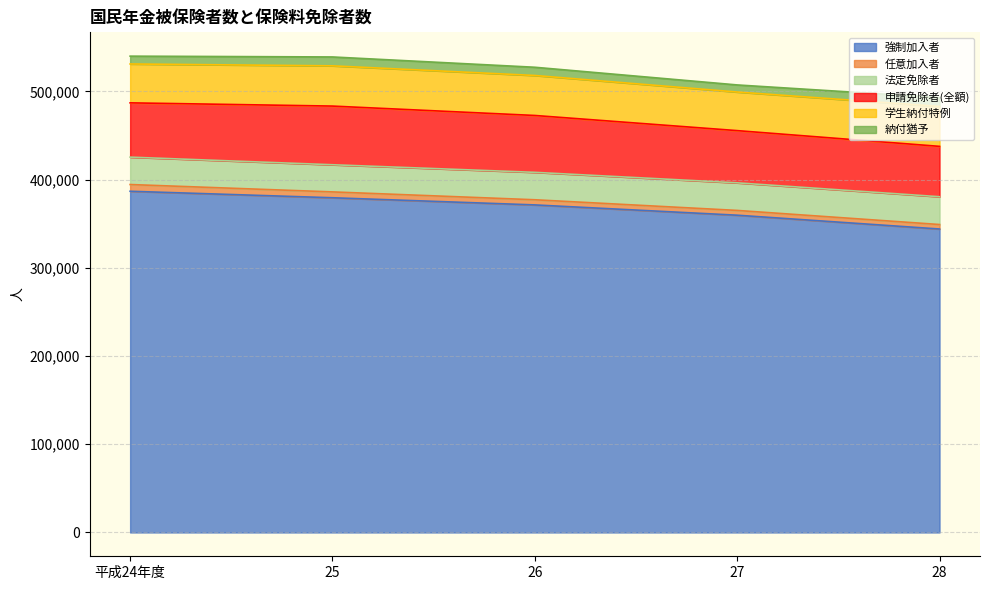

How many lines are shown in the chart?

6